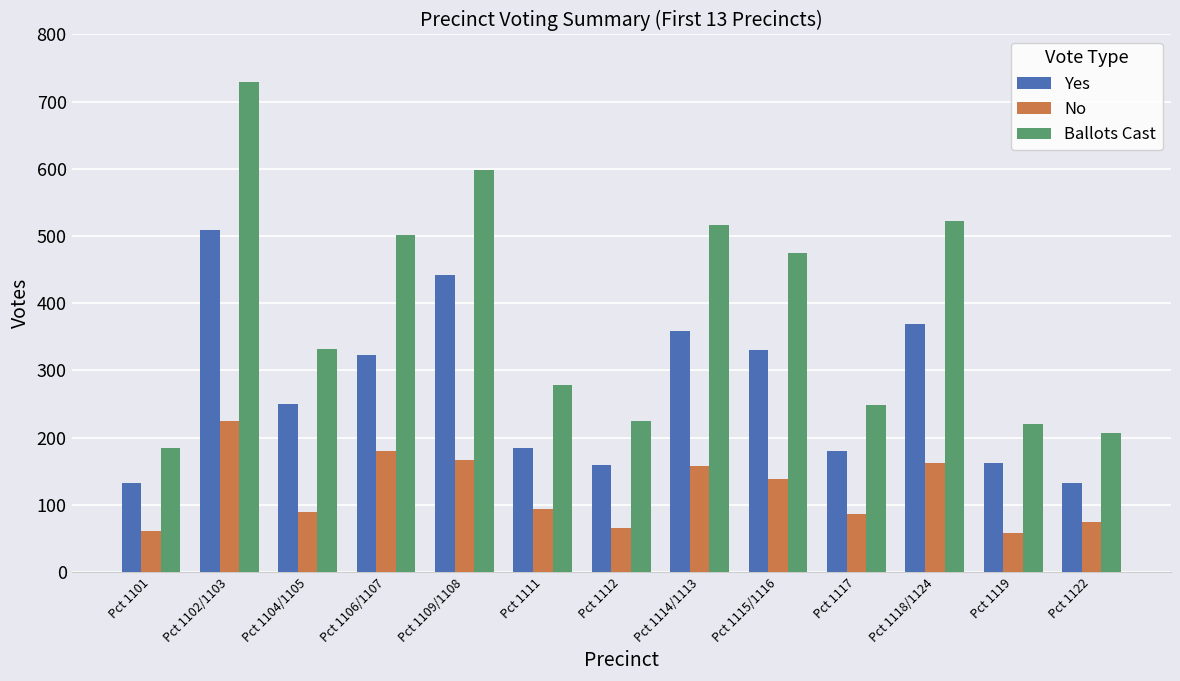

At which label is Ballots Cast closest to 457?

Pct 1115/1116